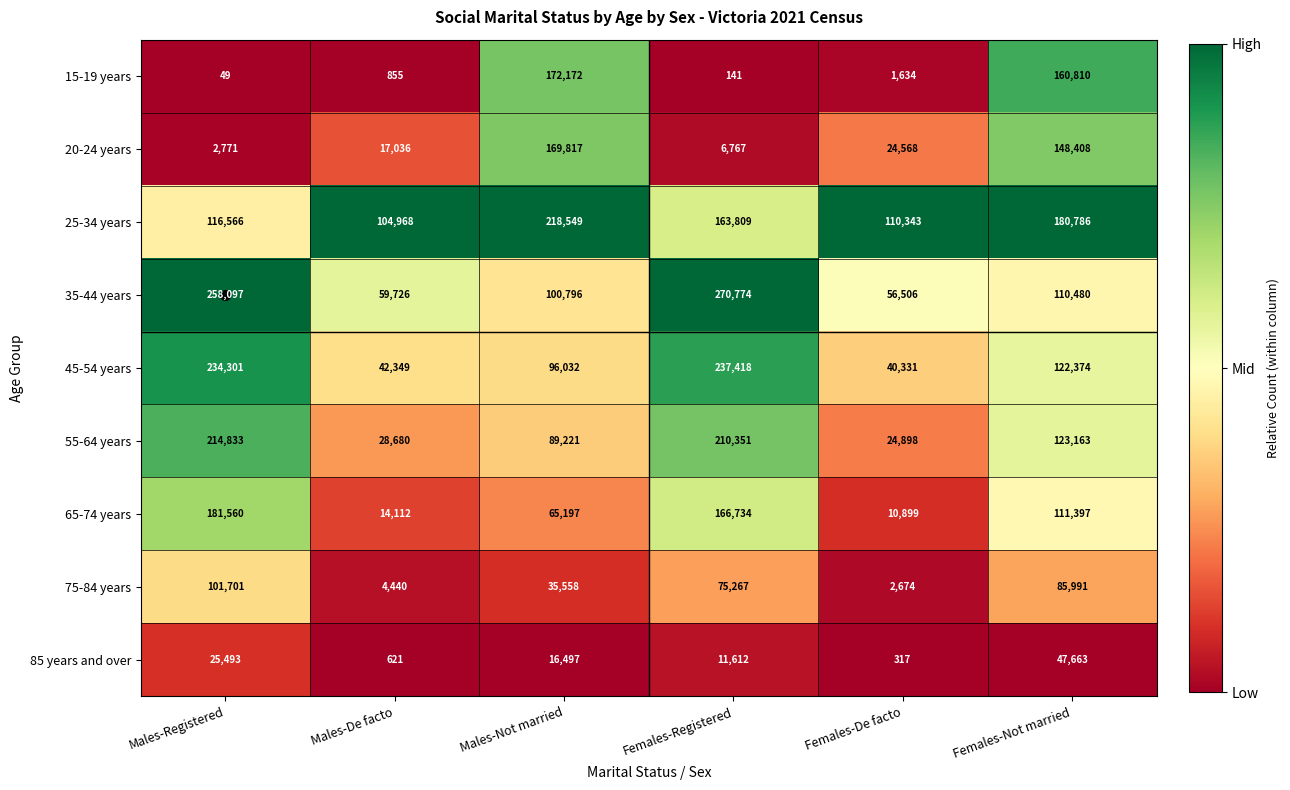

How many categories are shown in the chart?

6